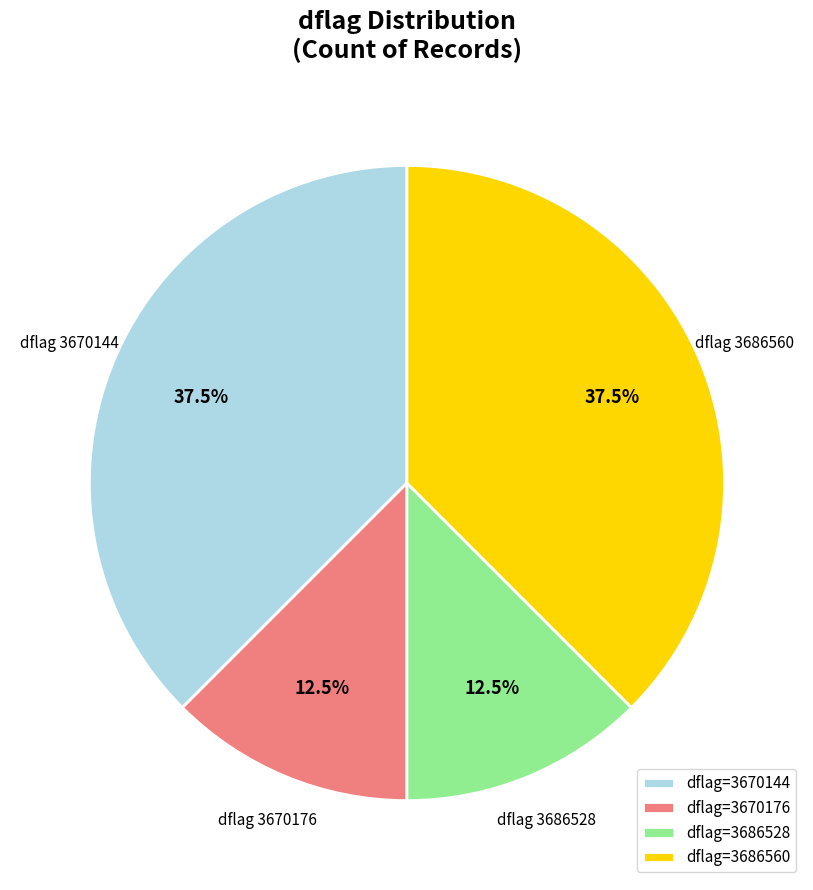

How many segments does this pie chart have?

4